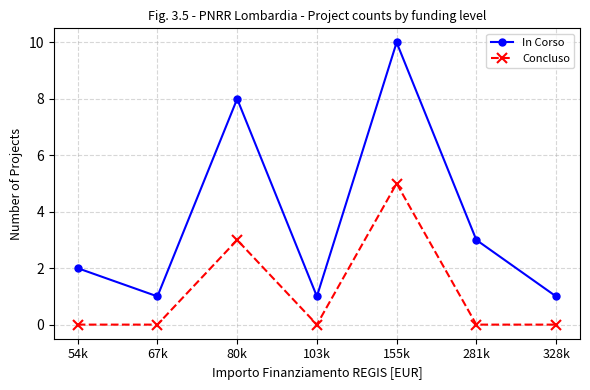

Reading right to left, what are all the values shown in this chart?

In Corso: 328k=1	281k=3	155k=10	103k=1	80k=8	67k=1	54k=2
Concluso: 328k=0	281k=0	155k=5	103k=0	80k=3	67k=0	54k=0